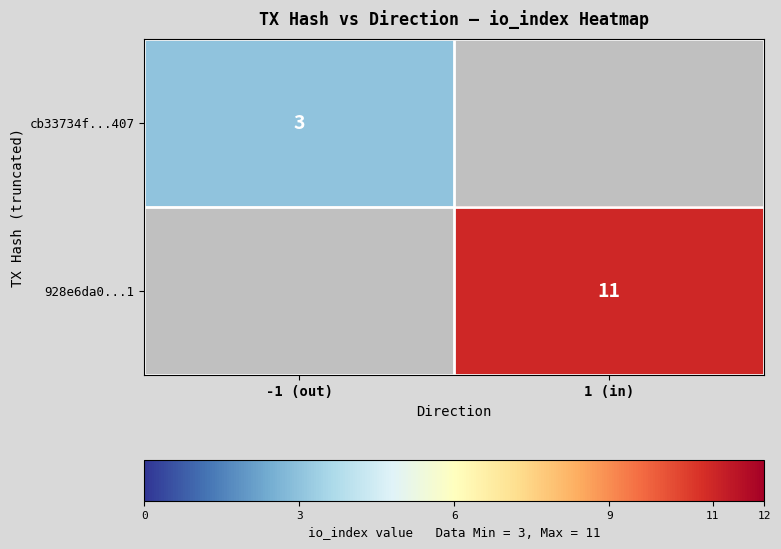

The 928e6da0...1 series shows 11 at 1 (in). True or false?

True